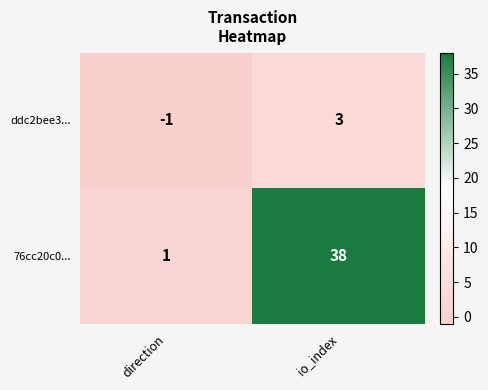

Which series changed the most between direction and io_index?

76cc20c0...